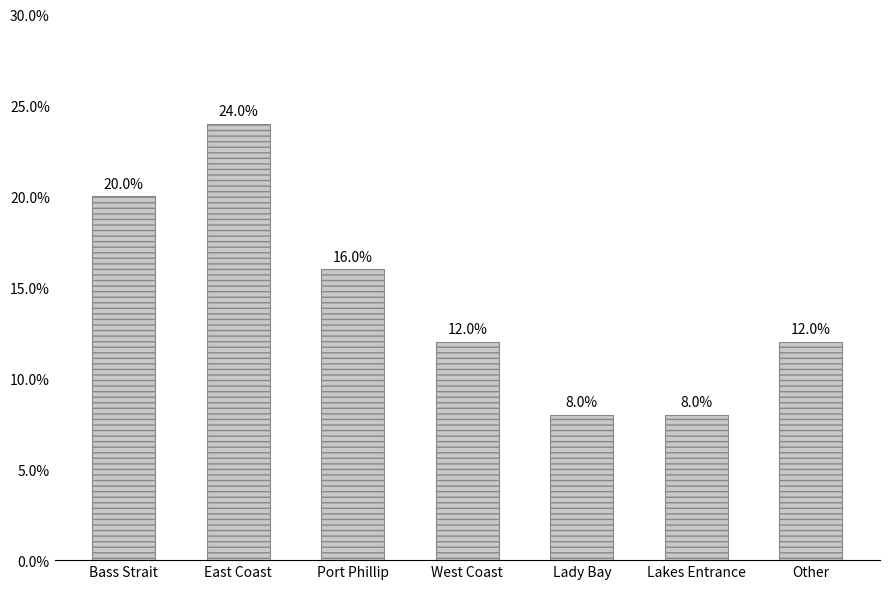

Approximately how many times larger is the value at East Coast compared to Lakes Entrance?

3.0